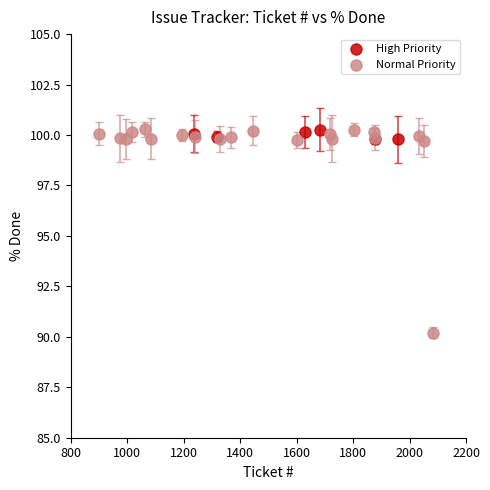

Which series has the largest Y range (max minus min)?

Normal Priority